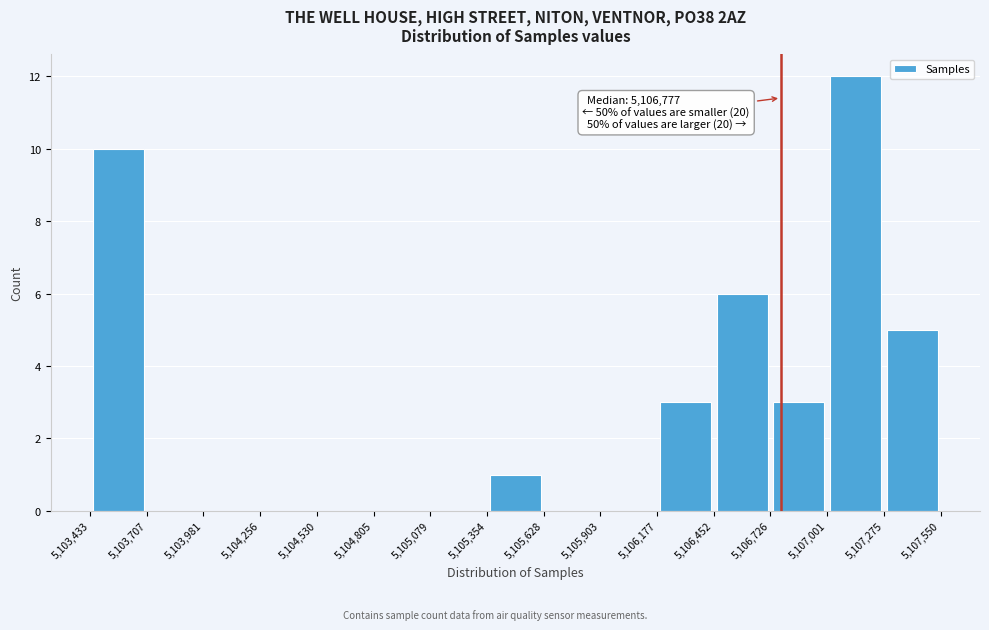

Which range on the x-axis has the tallest bar?

5,107,001 to 5,107,275